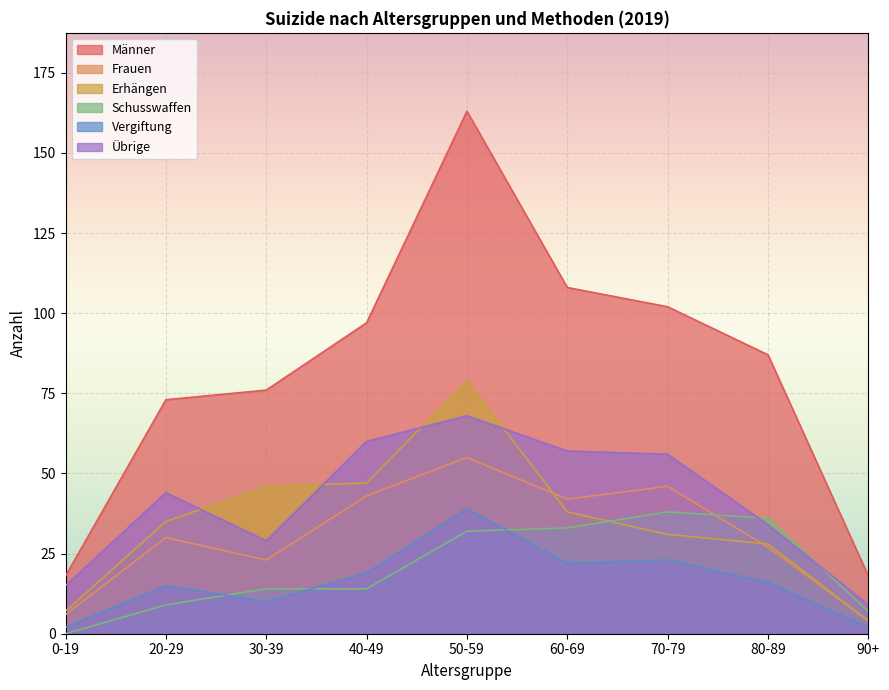

True or false: Frauen and Übrige cross at least once.

False